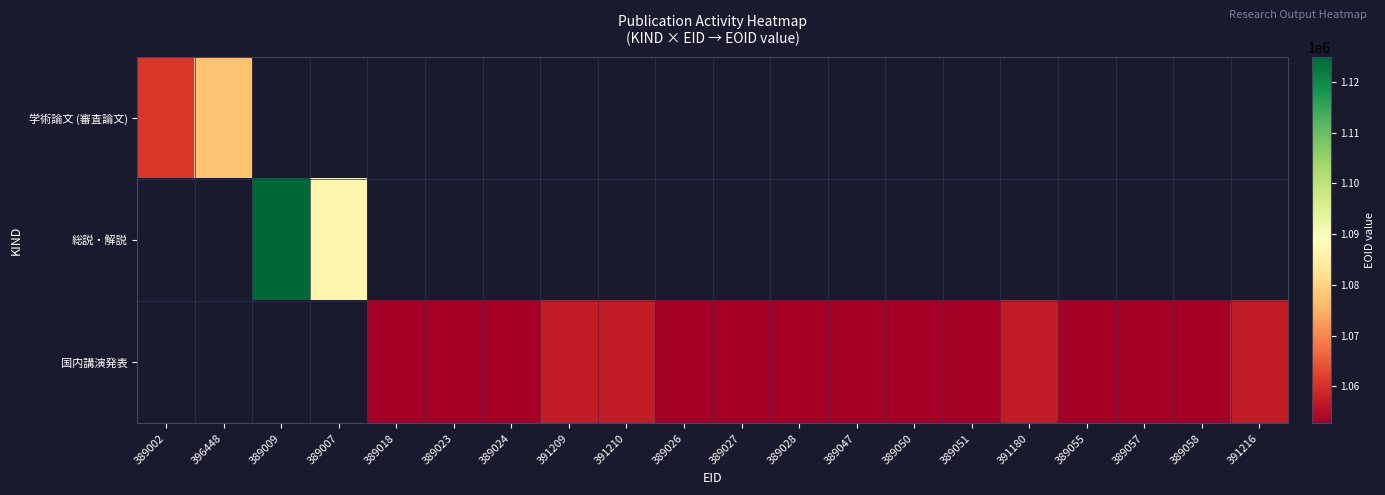

True or false: 国内講演発表 has a value of 1052758.0 at 389027.

True